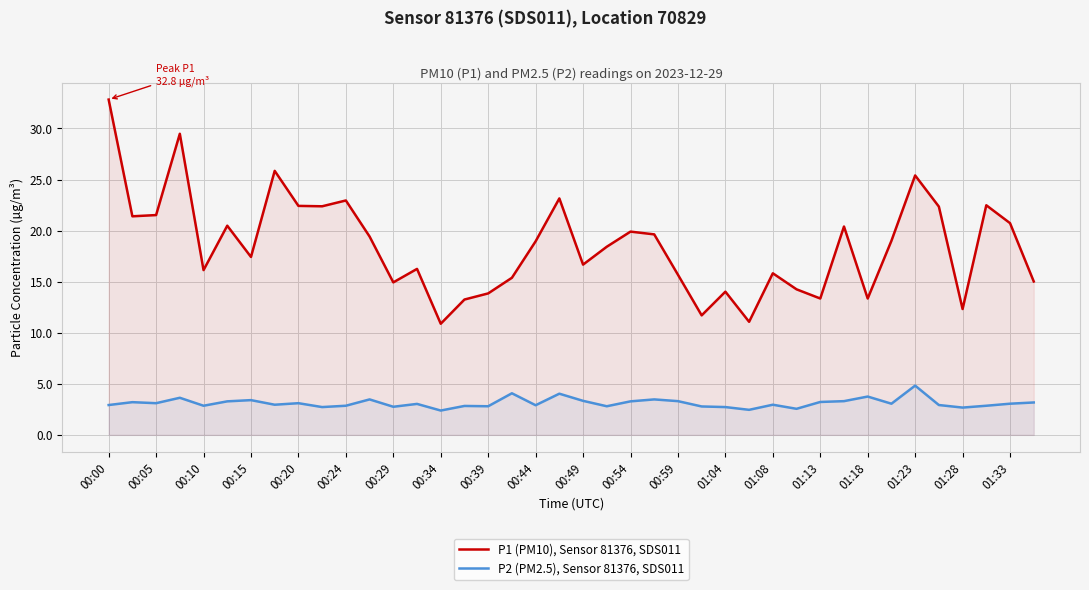

List the series in order of their peak value, lowest first.

P2 (PM2.5), Sensor 81376, SDS011, P1 (PM10), Sensor 81376, SDS011